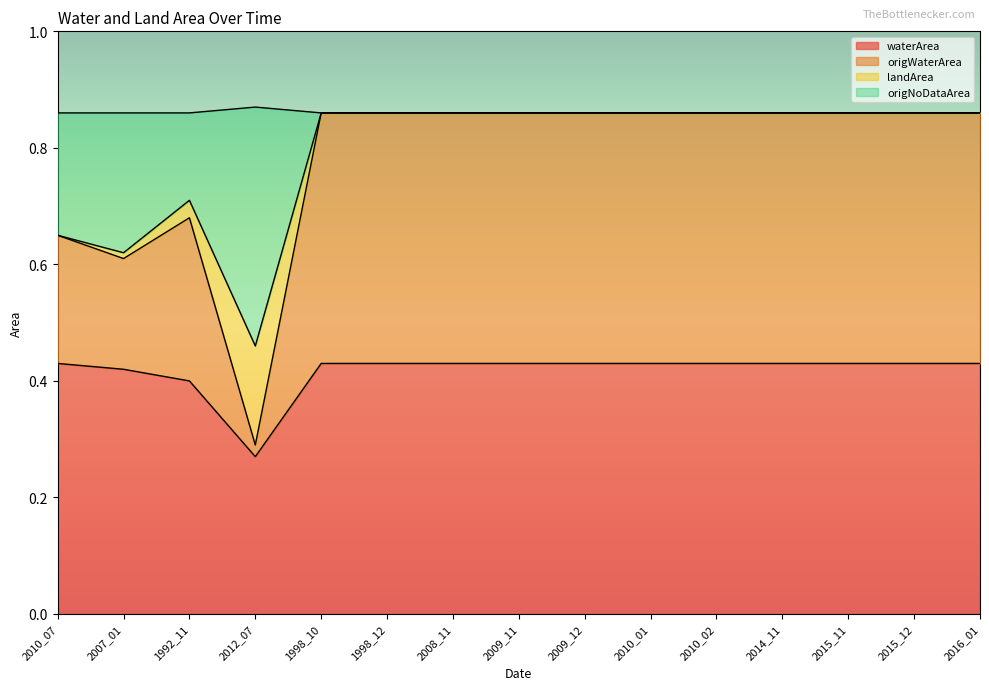

Which has a higher value, 1992_11 or 2010_07?

2010_07